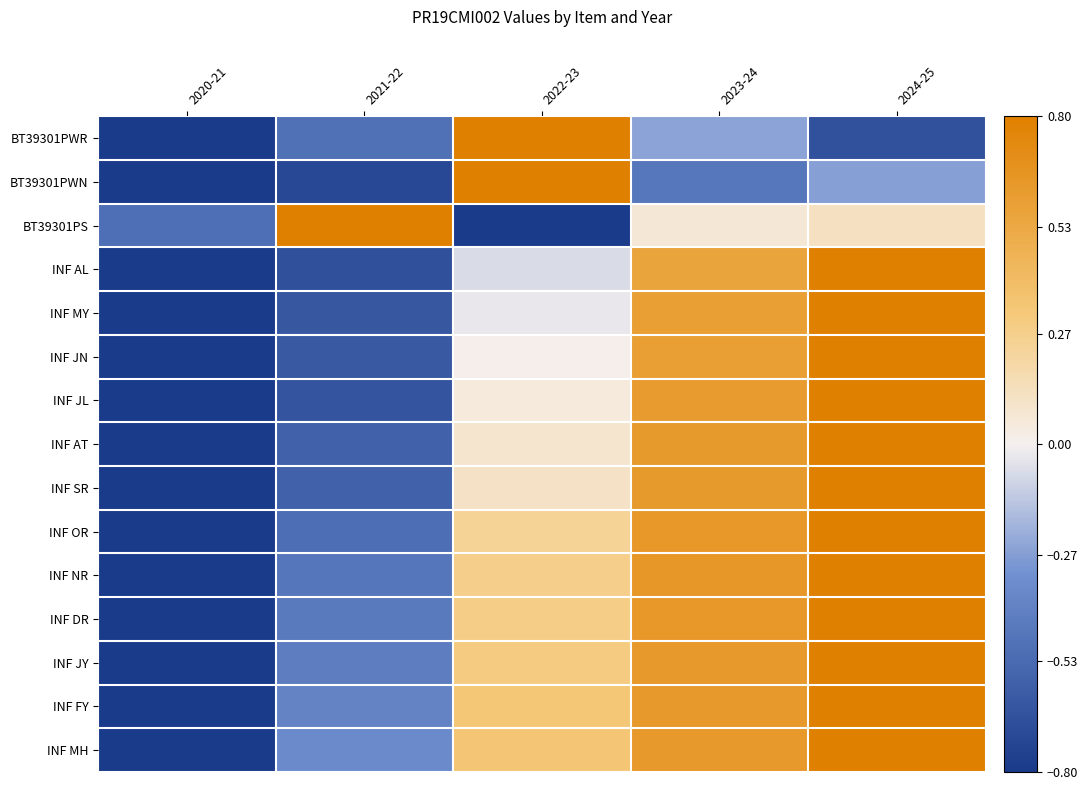

What is the total value across all series at 2022-23?

2.7